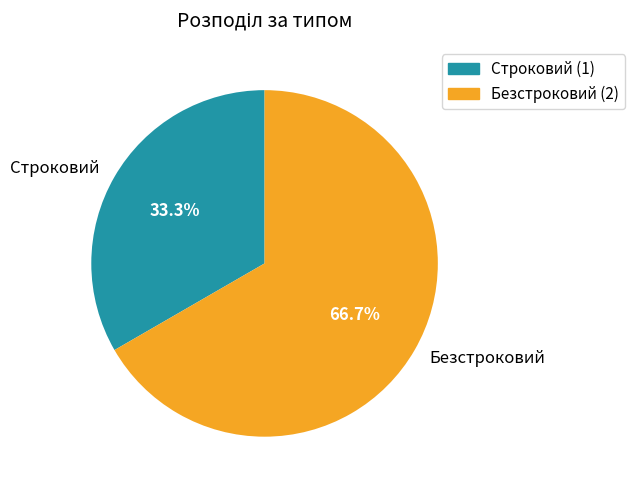

To the nearest percent, what portion does Строковий represent?

33%